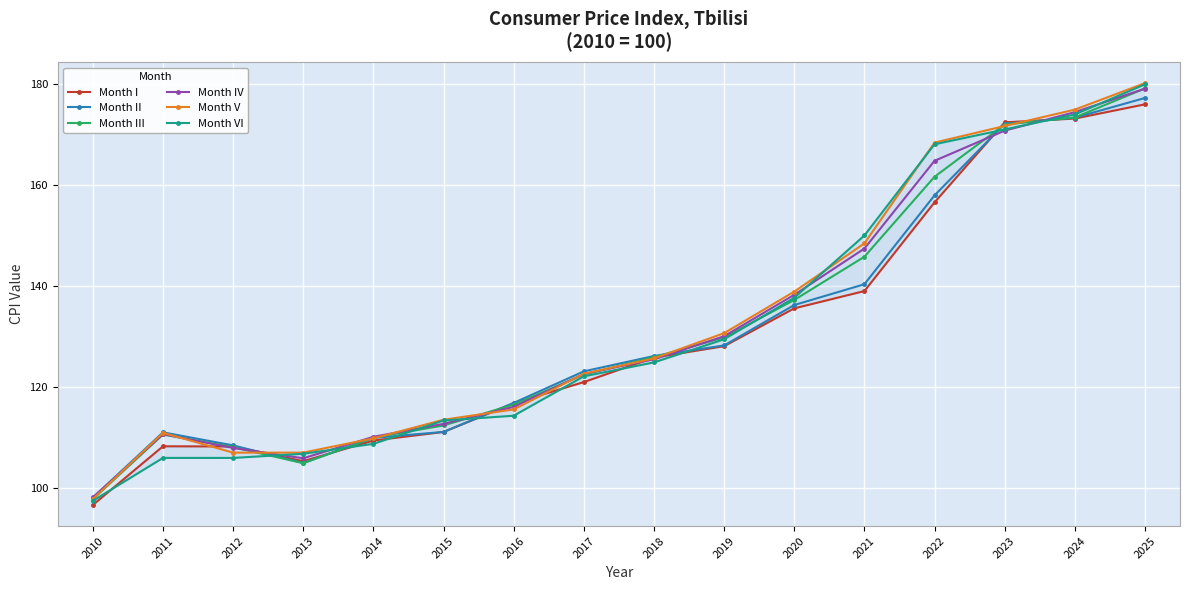

What is the difference between the highest and lowest values at 2010?

1.5